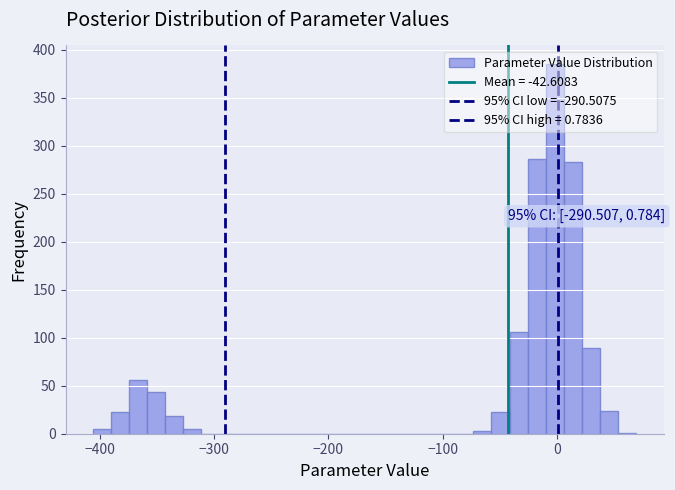

Around what value on the x-axis is the tallest bar? Give the approximate position of its centre, as read against the axis.

0